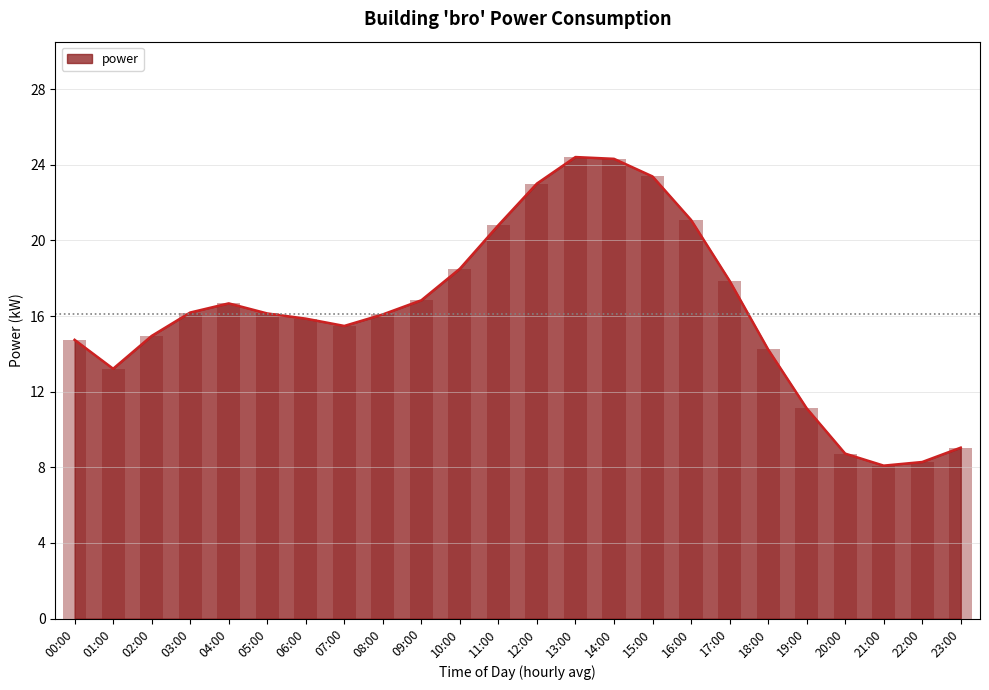

What is the minimum value for power?

8.1